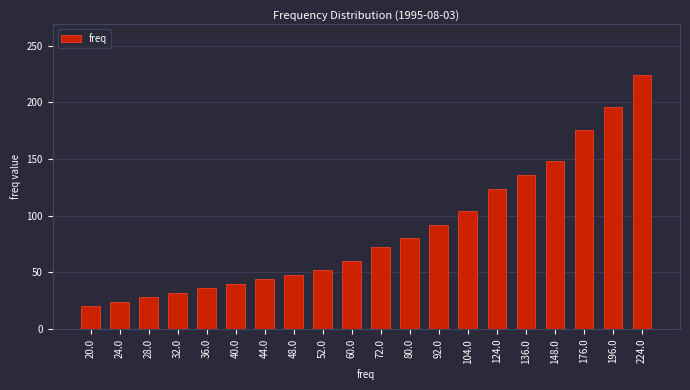

What is the minimum value shown in the chart?

20